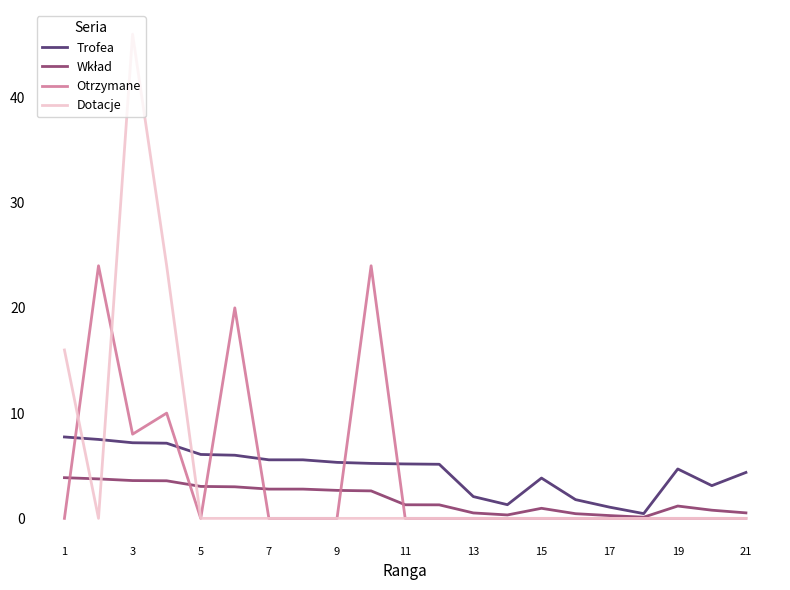

Is this an area chart (filled region under the line)?

No